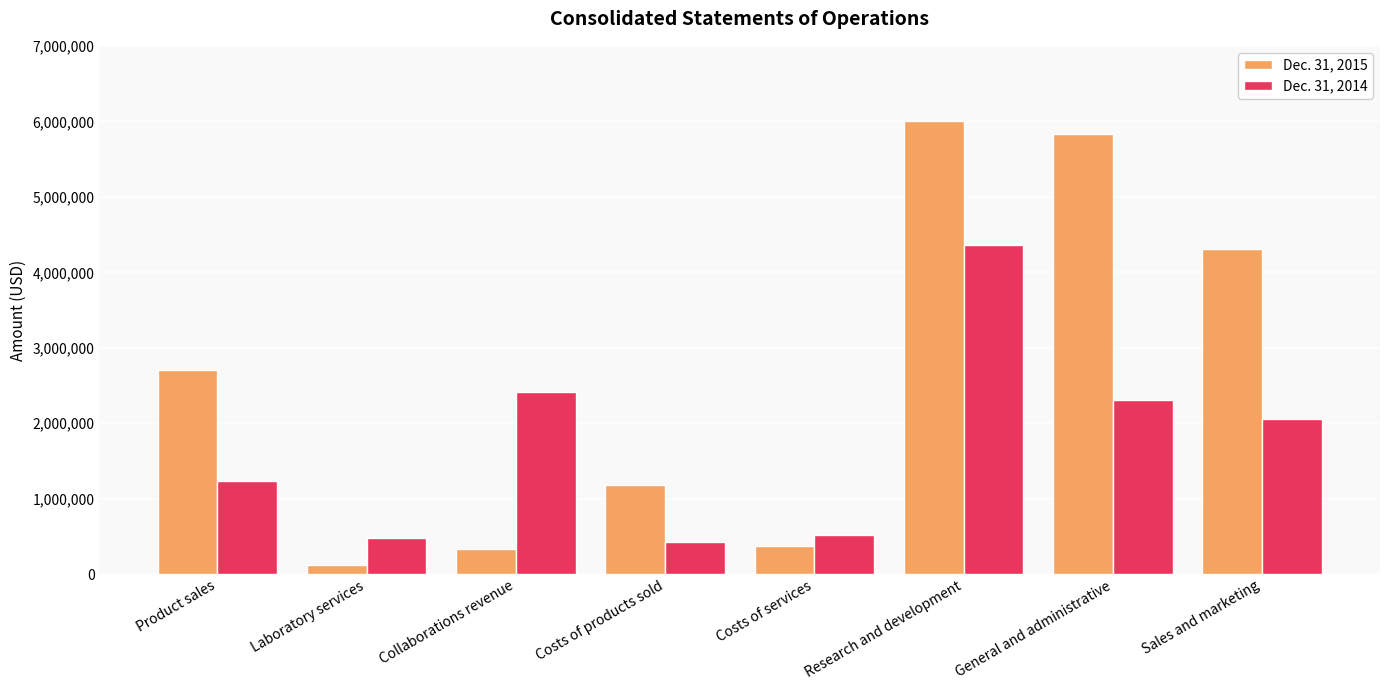

Rank the series by their average value, from highest to lowest.

Dec. 31, 2015, Dec. 31, 2014